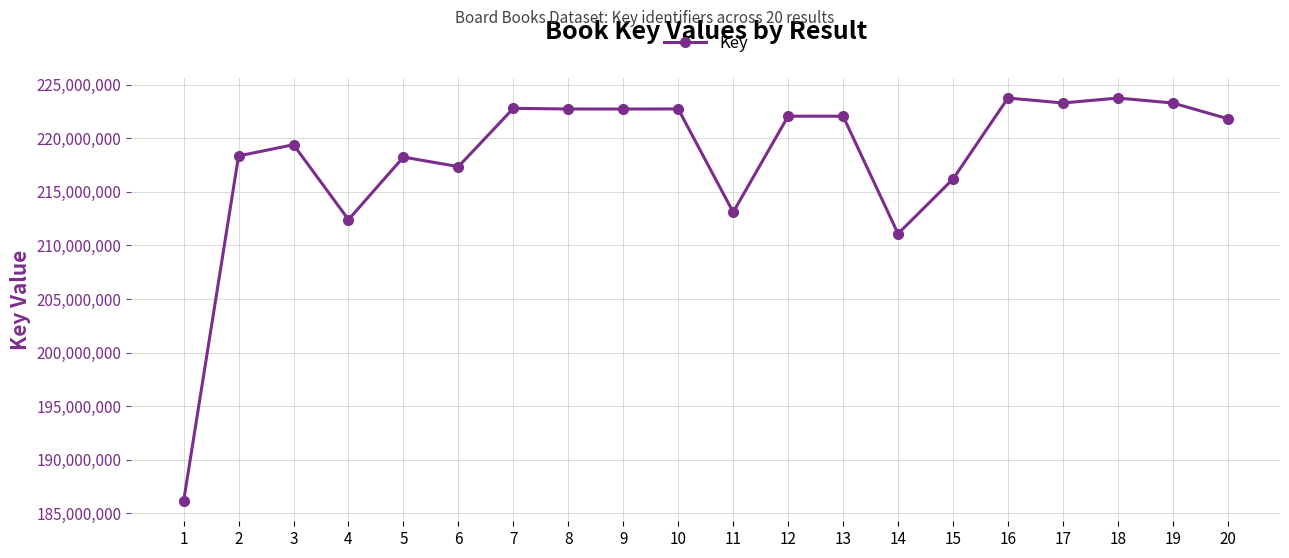

At which category does the chart reach its minimum across all series?

1